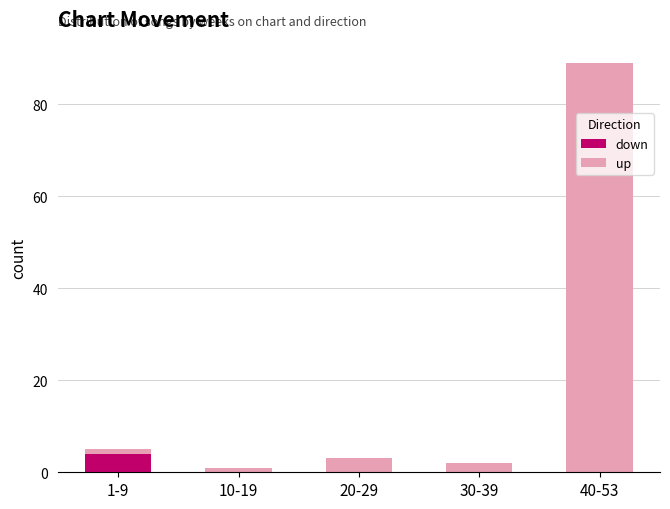

Is it true that down equals 1 at 1-9?

False